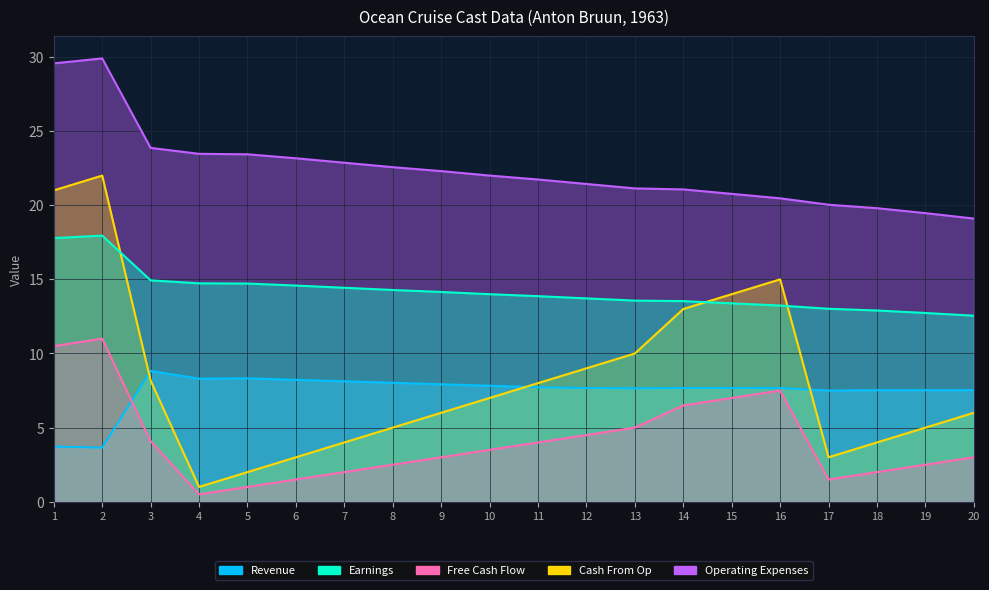

At which label does Operating Expenses reach its minimum?

20